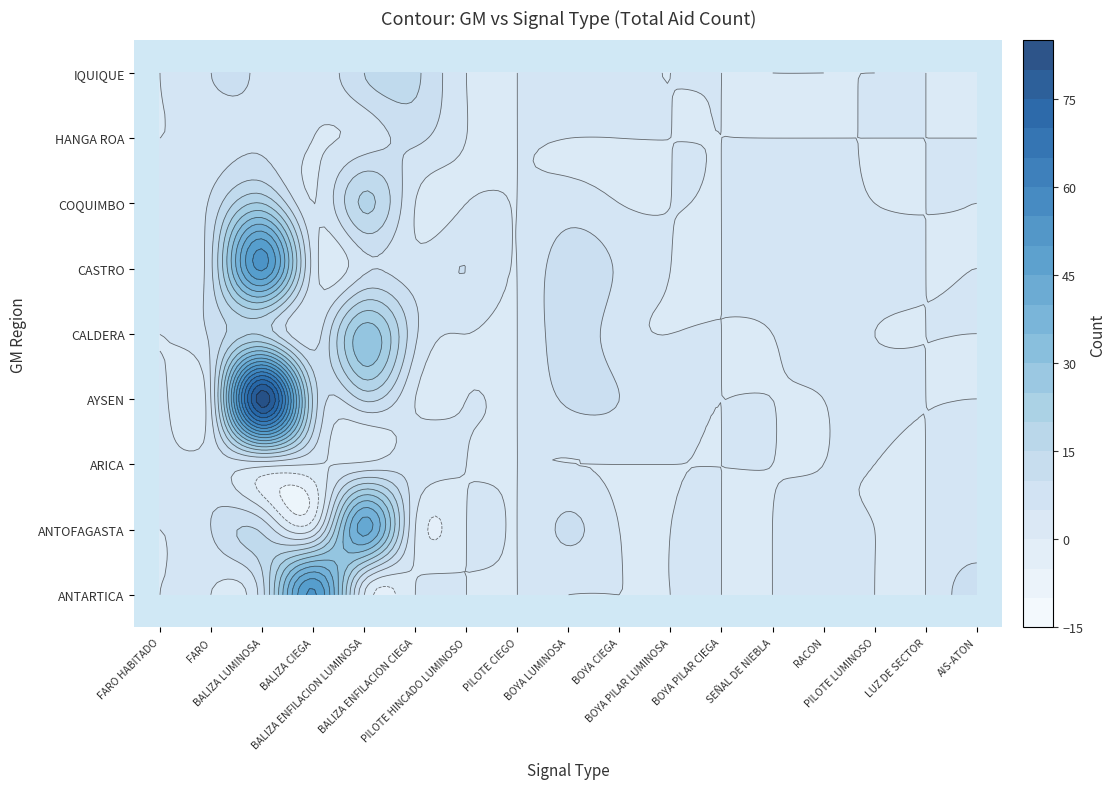

What is the average value of the COQUIMBO series?

3